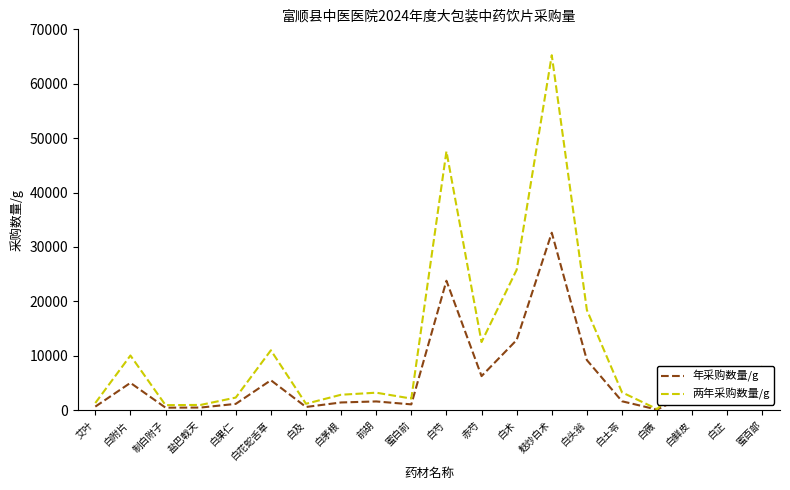

What are all the series names shown in the legend?

年采购数量/g, 两年采购数量/g